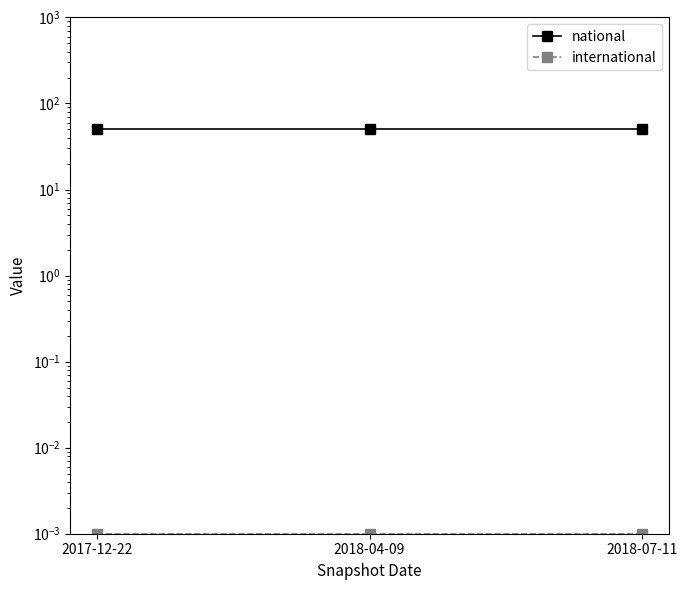

What position from the right is 2018-07-11?

1